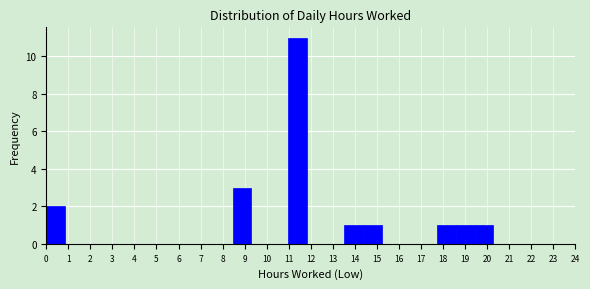

How tall is the bar that spans 0.0 to 0.8 on the x-axis? Neither the bar edges nor the heights are printed on the chart, so give them approximately, as read against the axes.

2